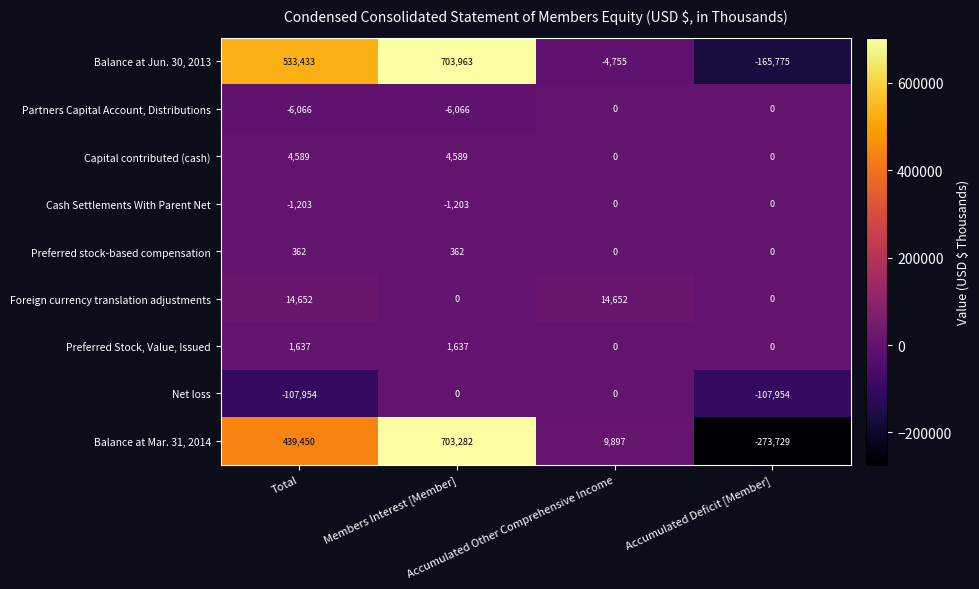

Which series has the largest range (max minus min)?

Balance at Mar. 31, 2014